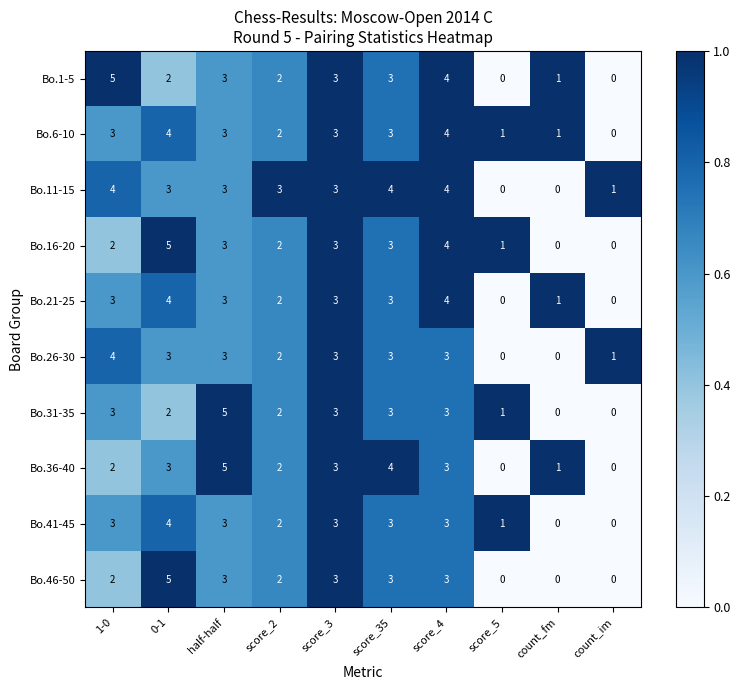

At how many categories does at least one series exceed 0?

10